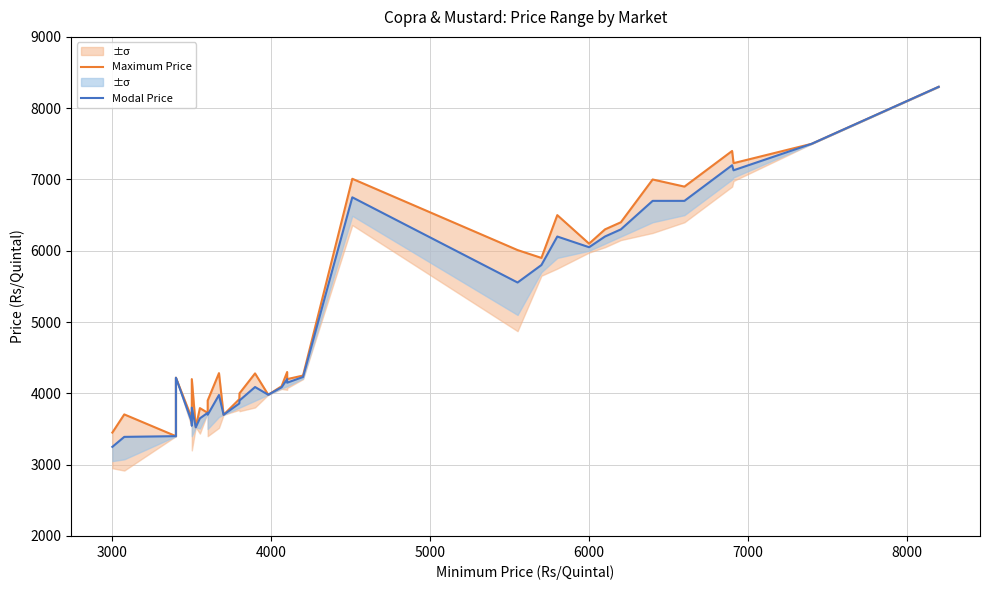

True or false: Modal Price and Maximum Price cross at least once.

False